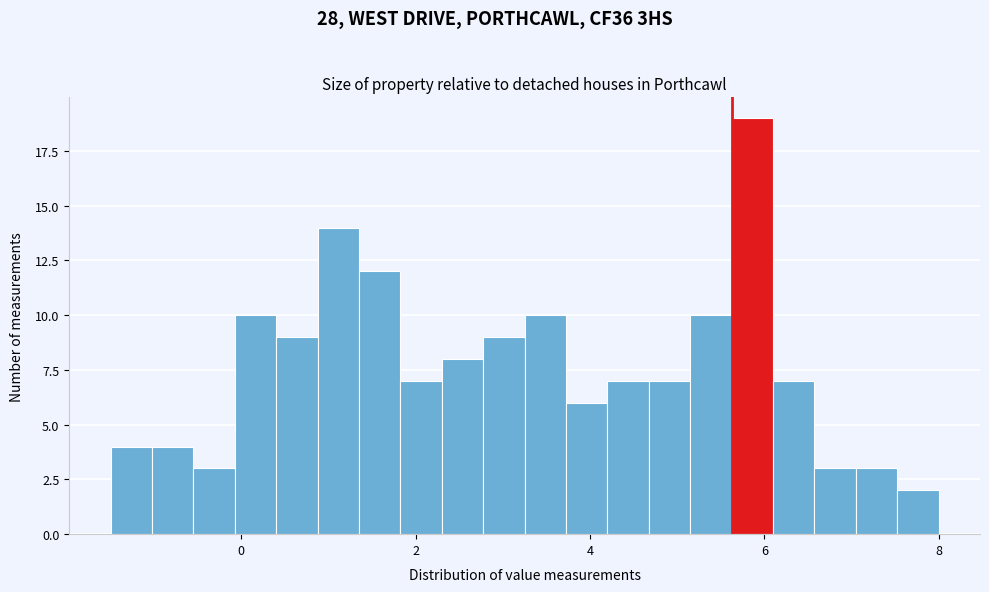

Around what value on the x-axis is the tallest bar? Give the approximate position of its centre, as read against the axis.

5.8